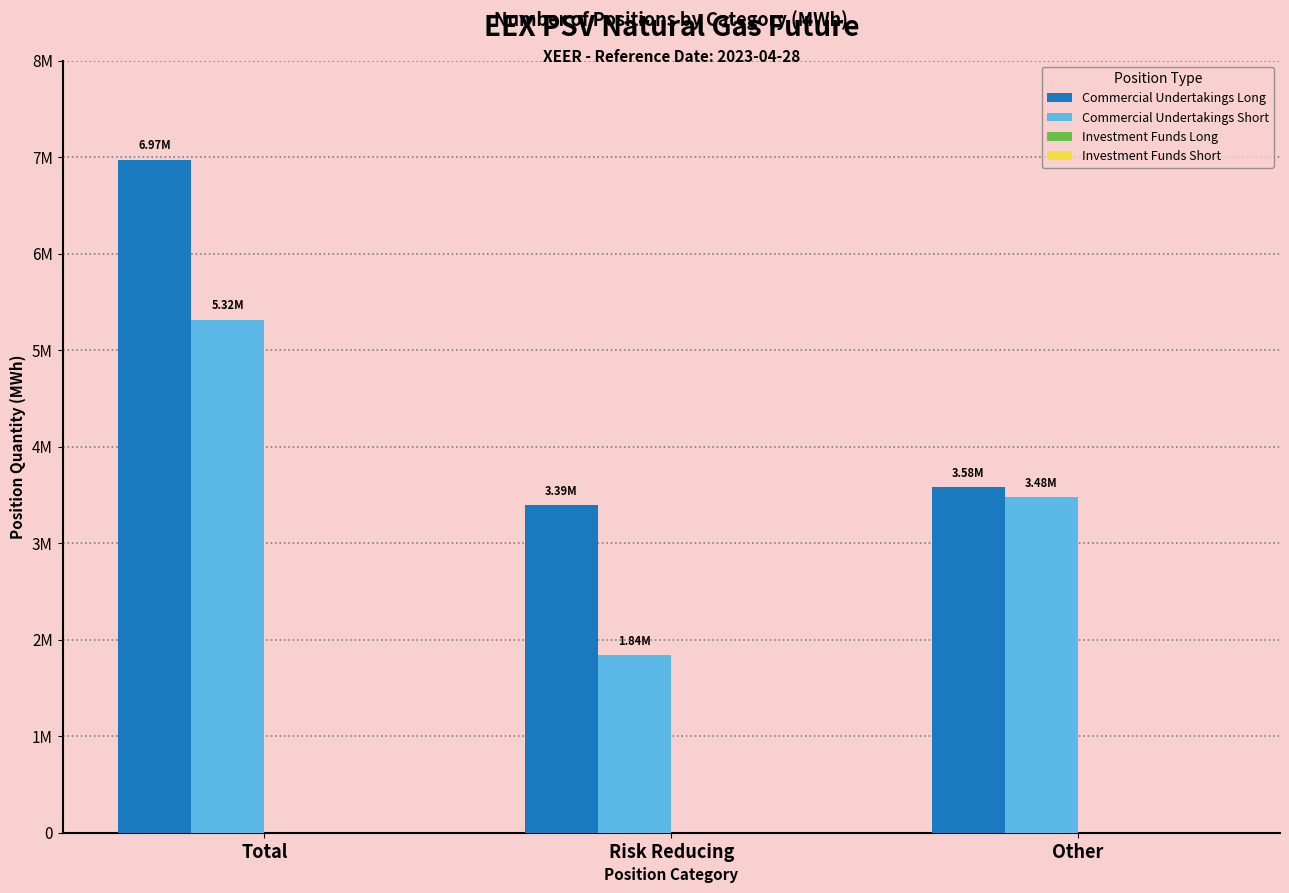

What is the difference between the maximum and minimum values in the Commercial Undertakings Long series?

3578544